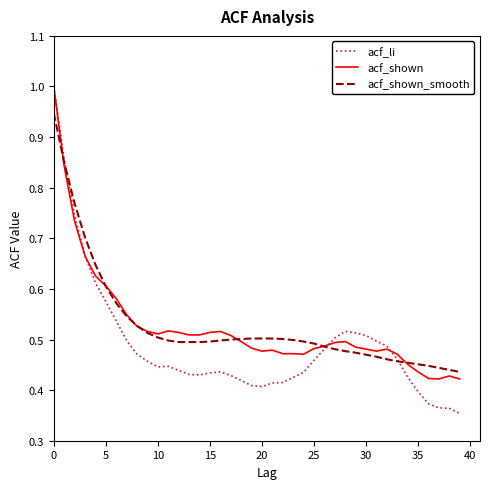

How many times do acf_shown_smooth and acf_li cross each other?

3